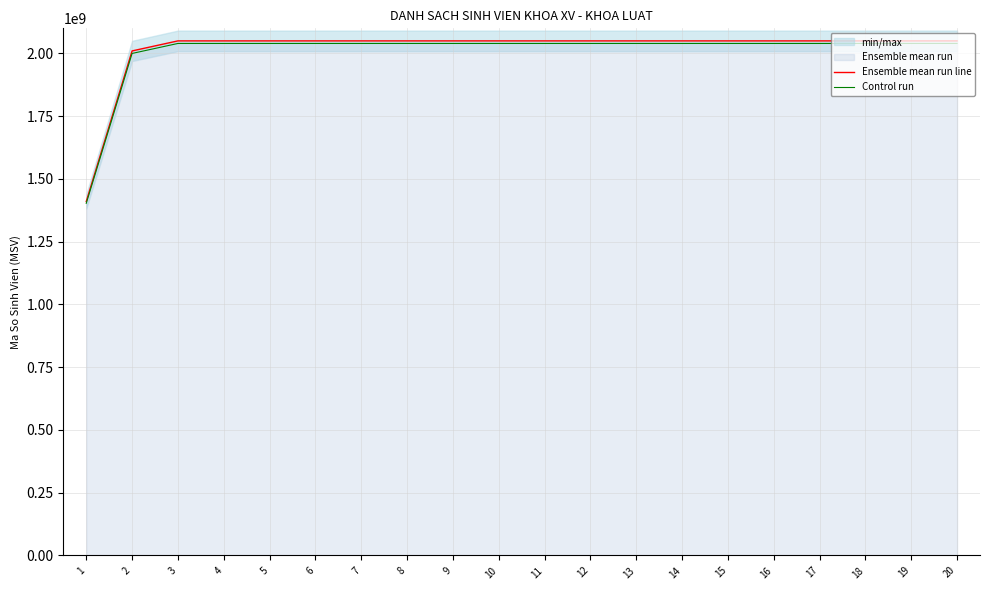

What is the difference between the Control run values at 20 and 14?

380.1